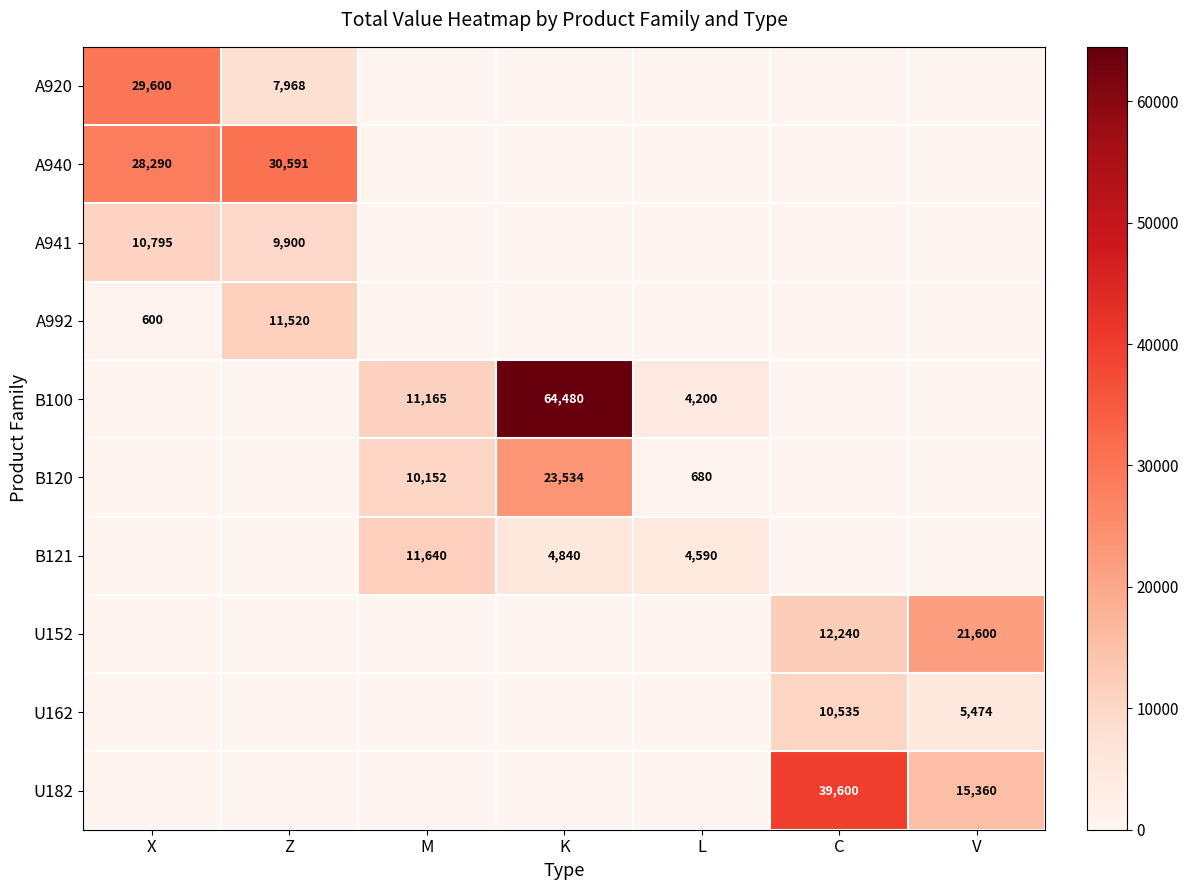

At which label is A992 closest to 5760?

X